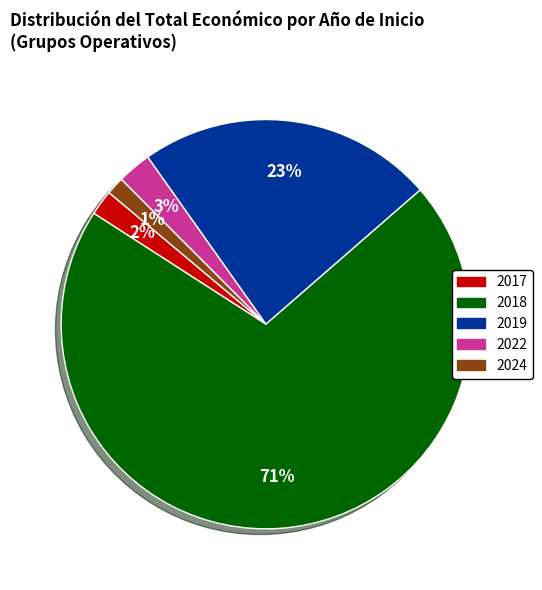

What is the largest slice in the pie chart?

2018